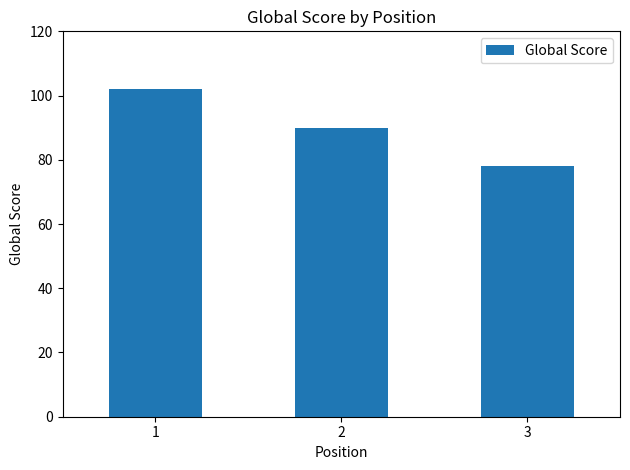

What is the difference between the maximum and minimum values?

24